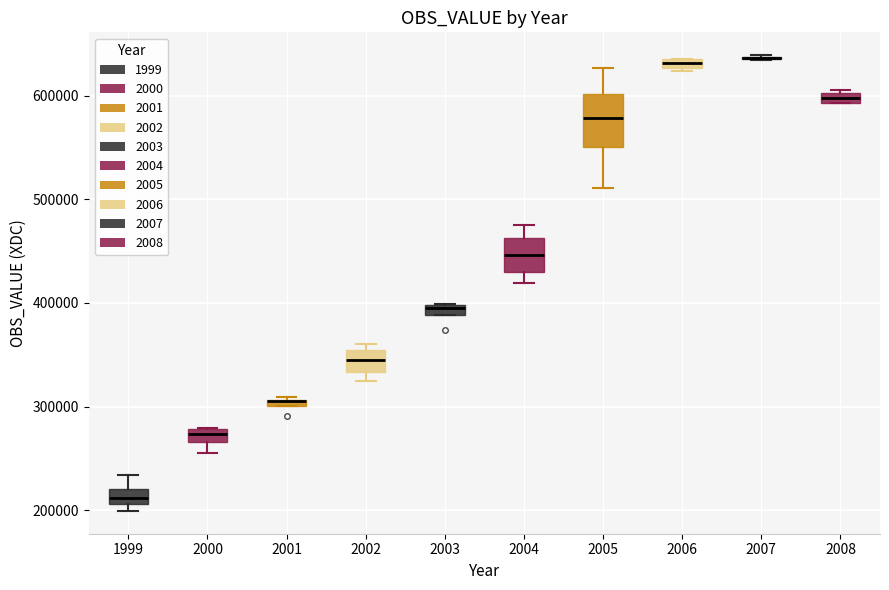

Where does the lower whisker of the box at x = 2000 end on the y-axis? The values are not printed on the chart, so give them approximately, as read against the axis.

260000